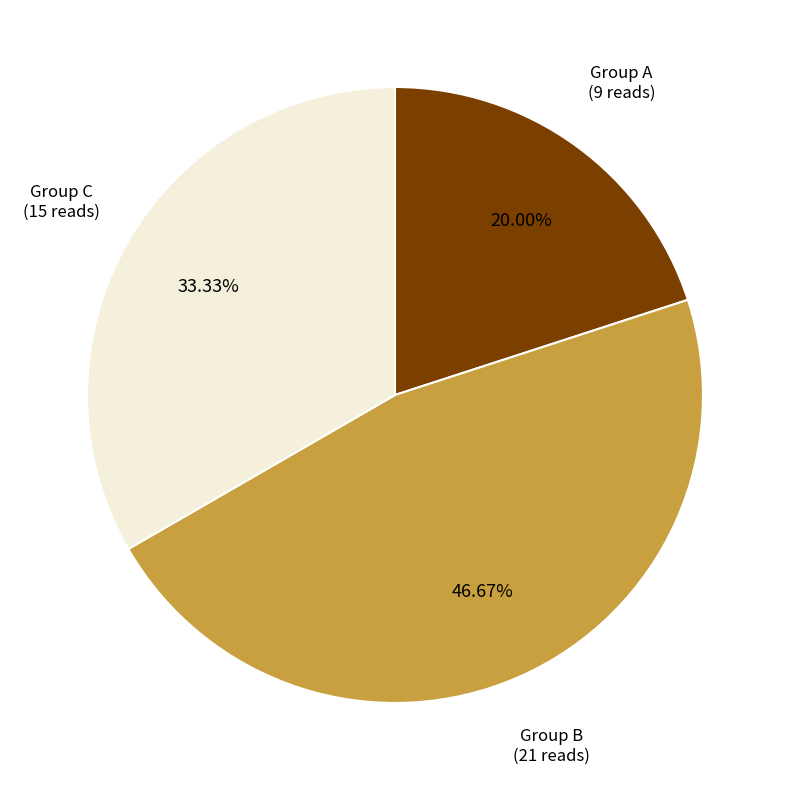

Does any single category account for the majority?

No